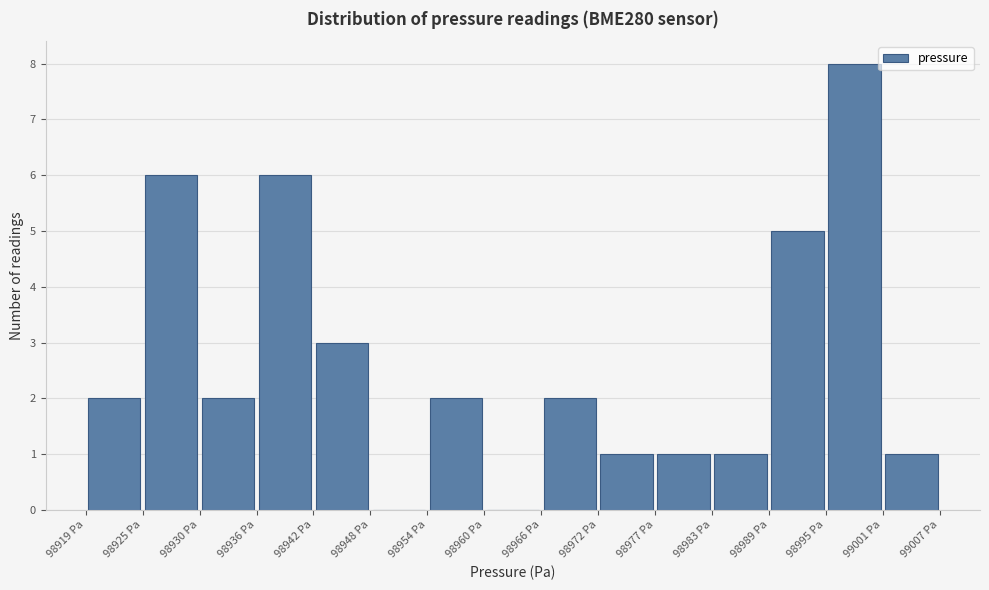

What is the height of the bar covering 98983 to 98989 on the x-axis? Neither the bar edges nor the heights are printed on the chart, so give them approximately, as read against the axes.

1